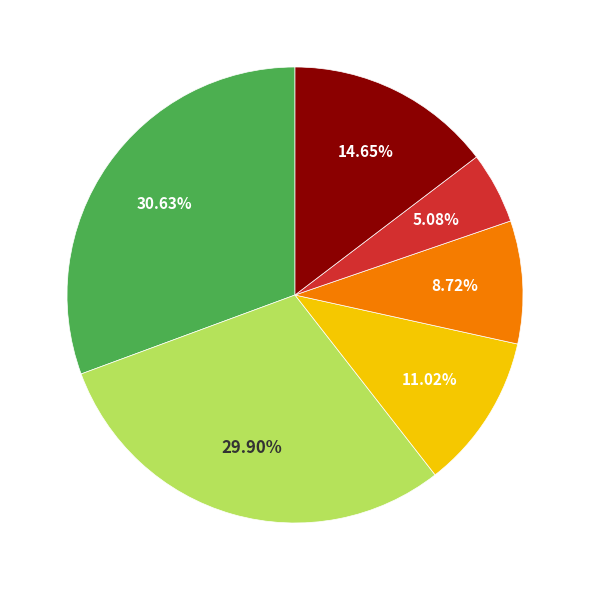

Is there any slice that represents more than half of the pie?

No